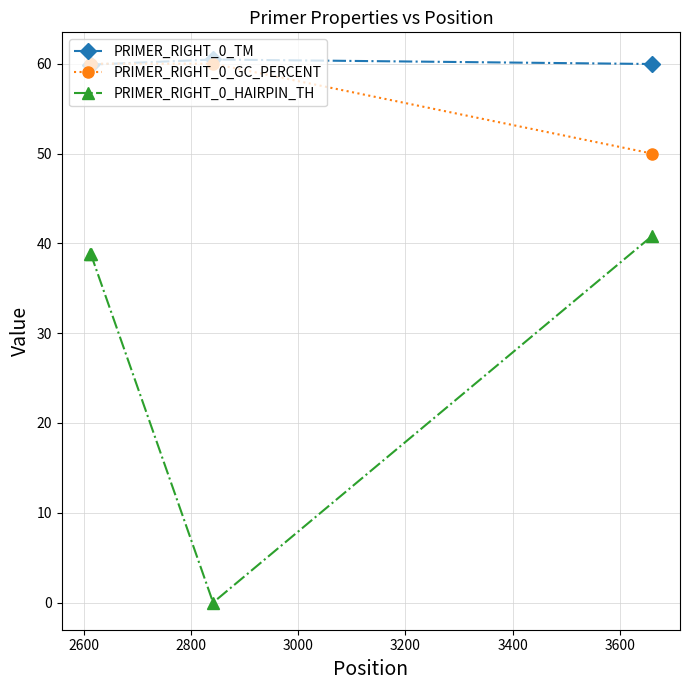

What are all the series names shown in the legend?

PRIMER_RIGHT_0_TM, PRIMER_RIGHT_0_GC_PERCENT, PRIMER_RIGHT_0_HAIRPIN_TH